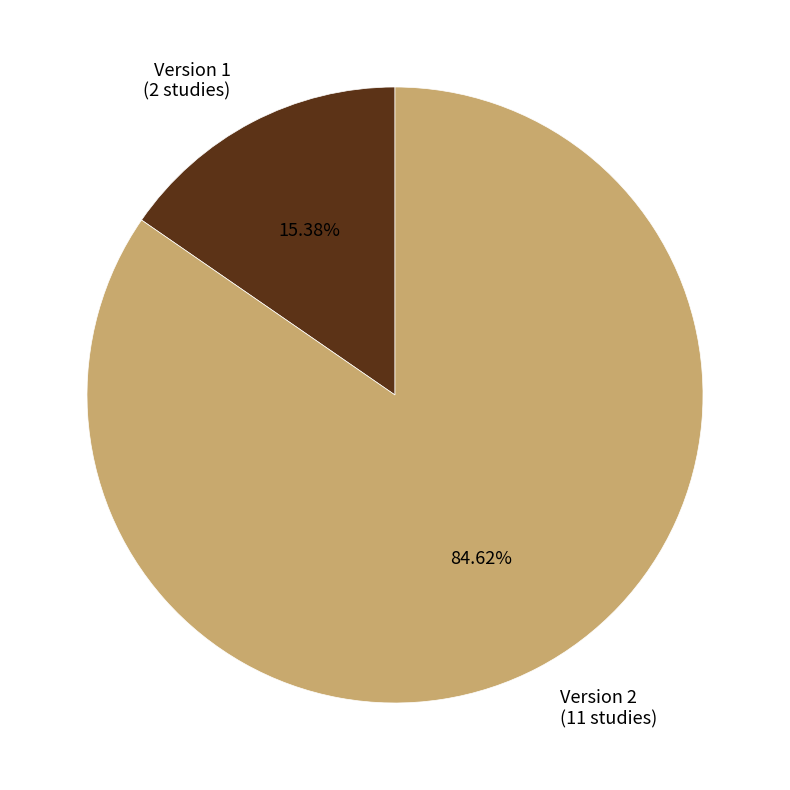

Which has a higher value, Version 1 (2 studies) or Version 2 (11 studies)?

Version 2 (11 studies)